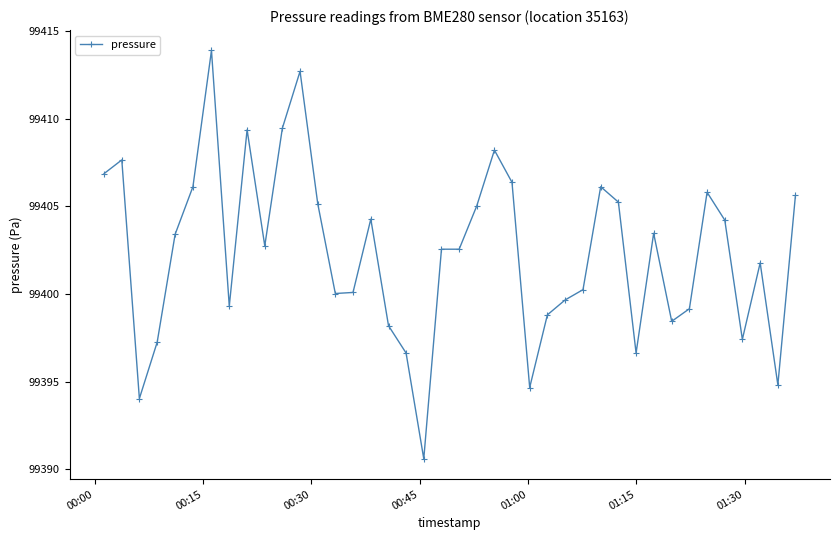

True or false: the data has more than 1 interior local peaks.

True